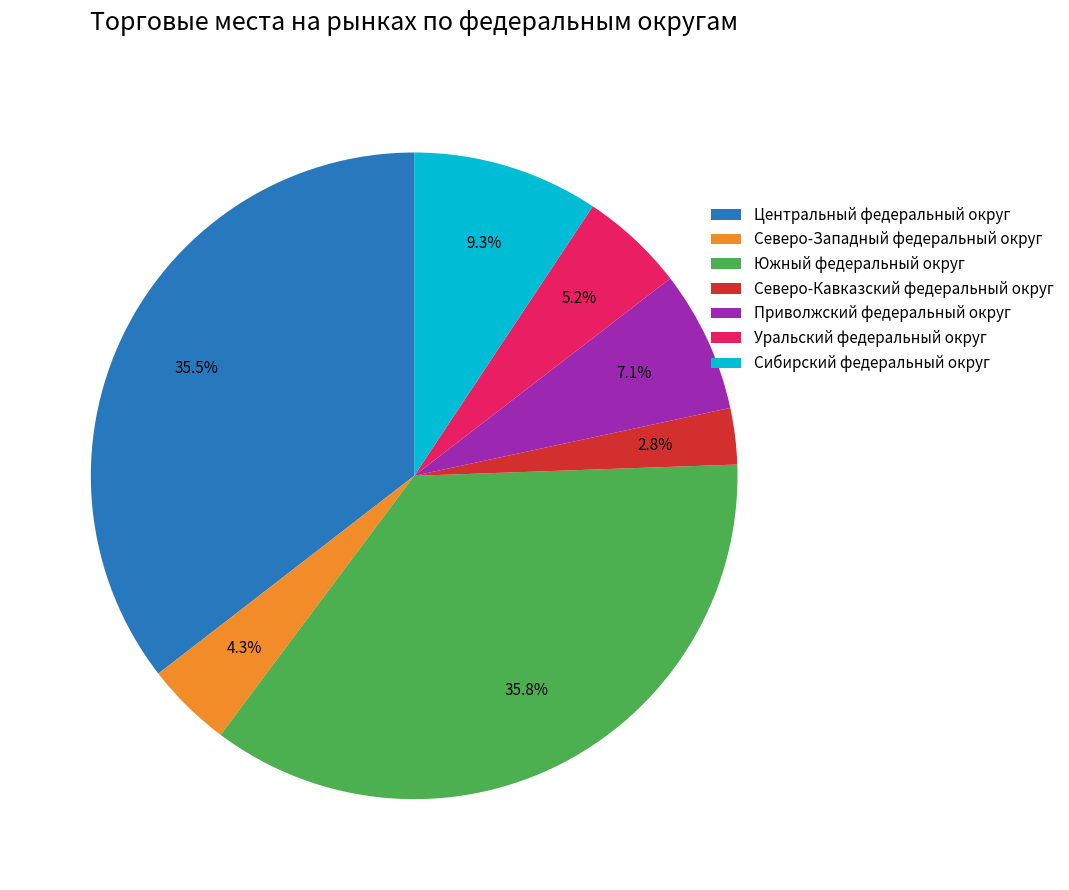

Approximately how many times larger is the value at Центральный федеральный округ compared to Сибирский федеральный округ?

3.8